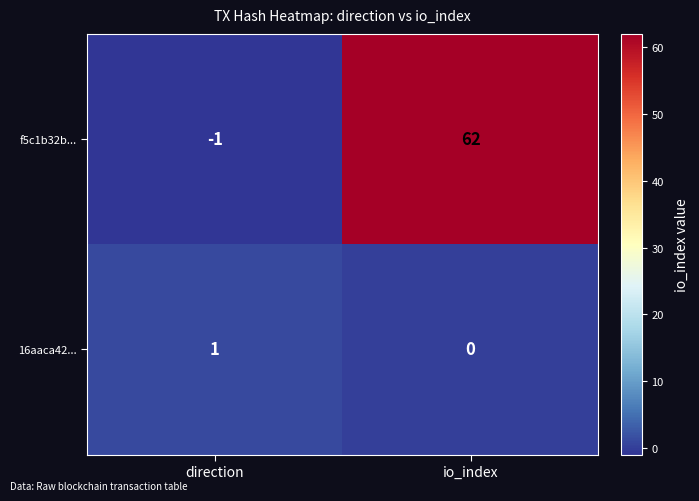

List the series in order of their overall mean, highest first.

f5c1b32b..., 16aaca42...